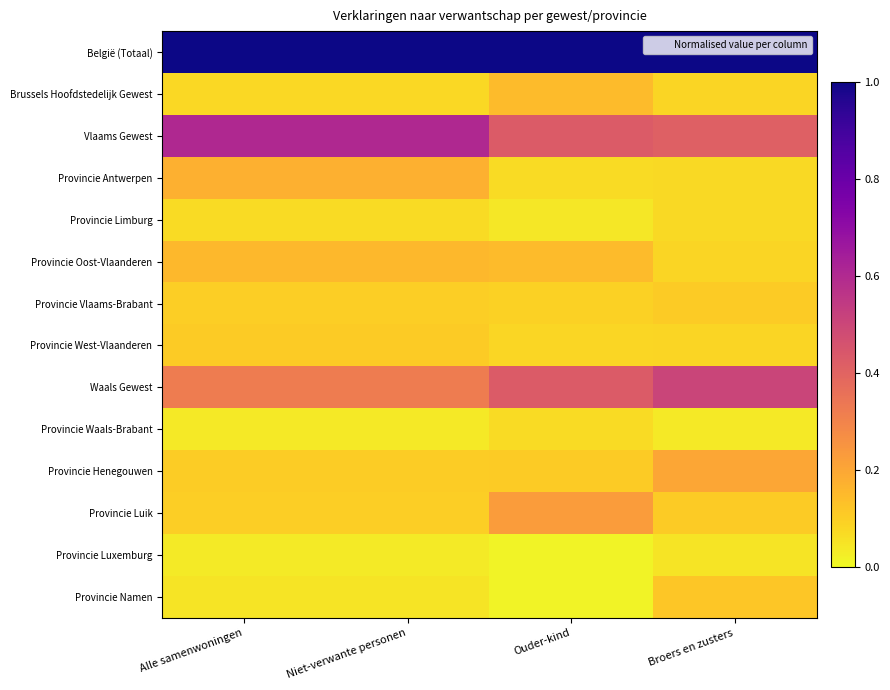

Count the number of categories in the chart.

4